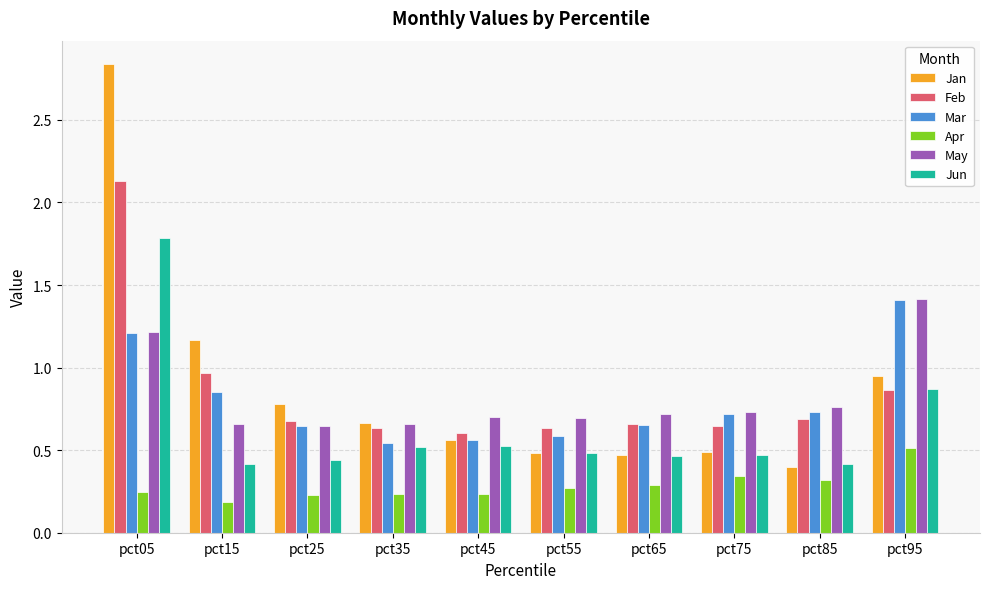

Is it true that Jan equals 0.5 at pct55?

True